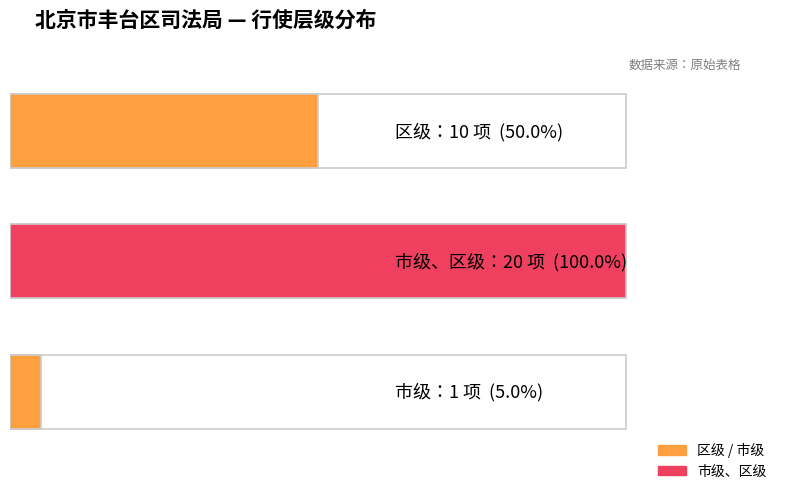

What position from the right is 区级?

3